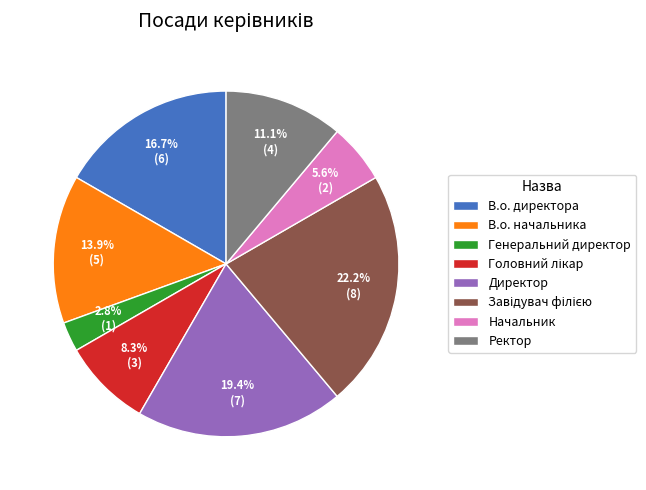

What is the ratio of the value at В.о. начальника to the value at Начальник?

2.5